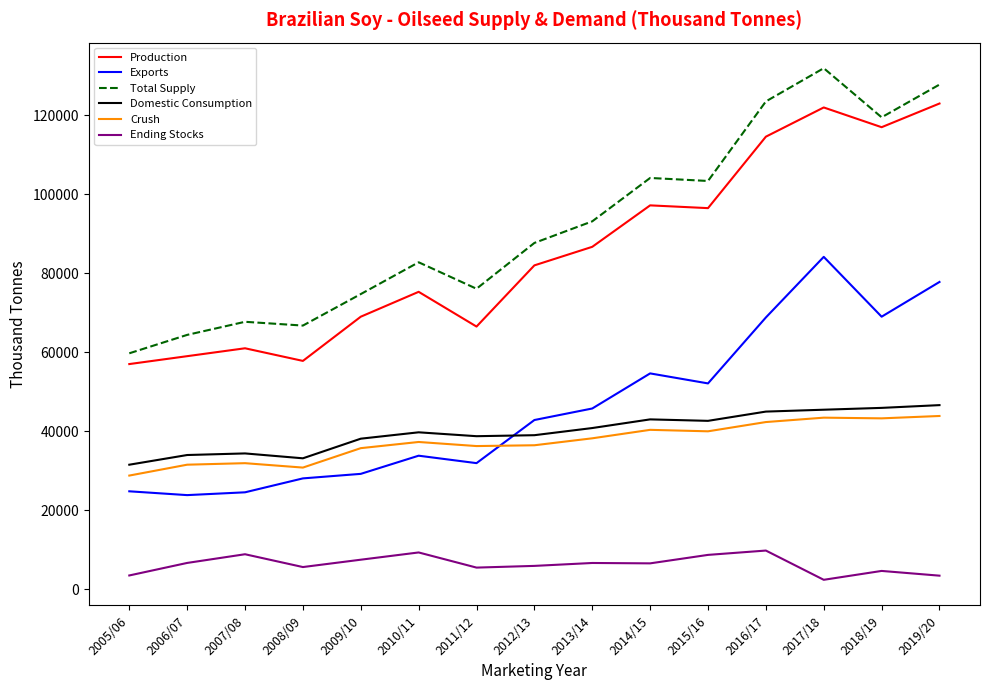

At which label is Production closest to 90000?

2013/14